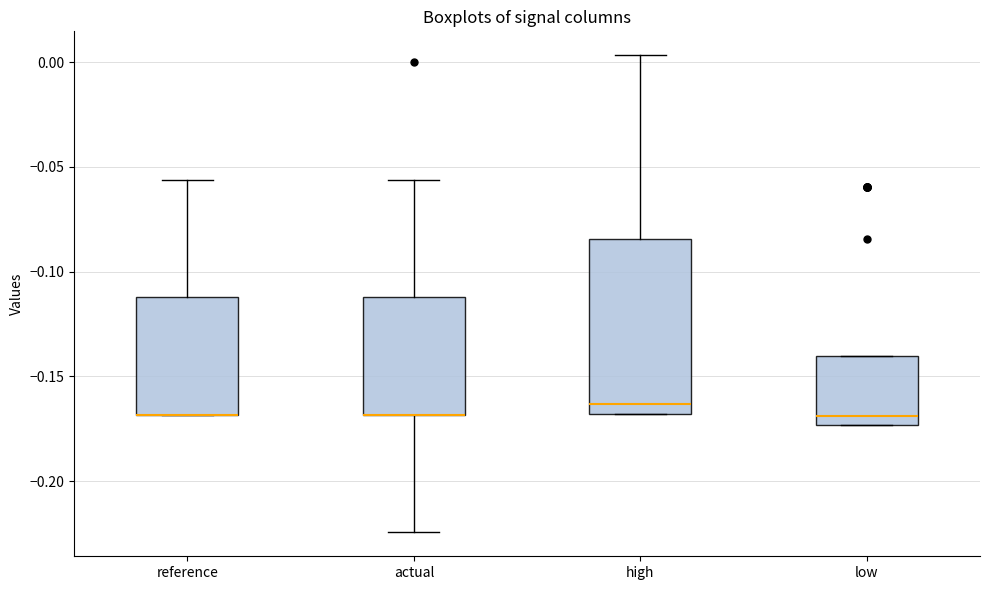

Where does the median line of the box for high sit on the y-axis? The values are not printed on the chart, so give them approximately, as read against the axis.

-0.165